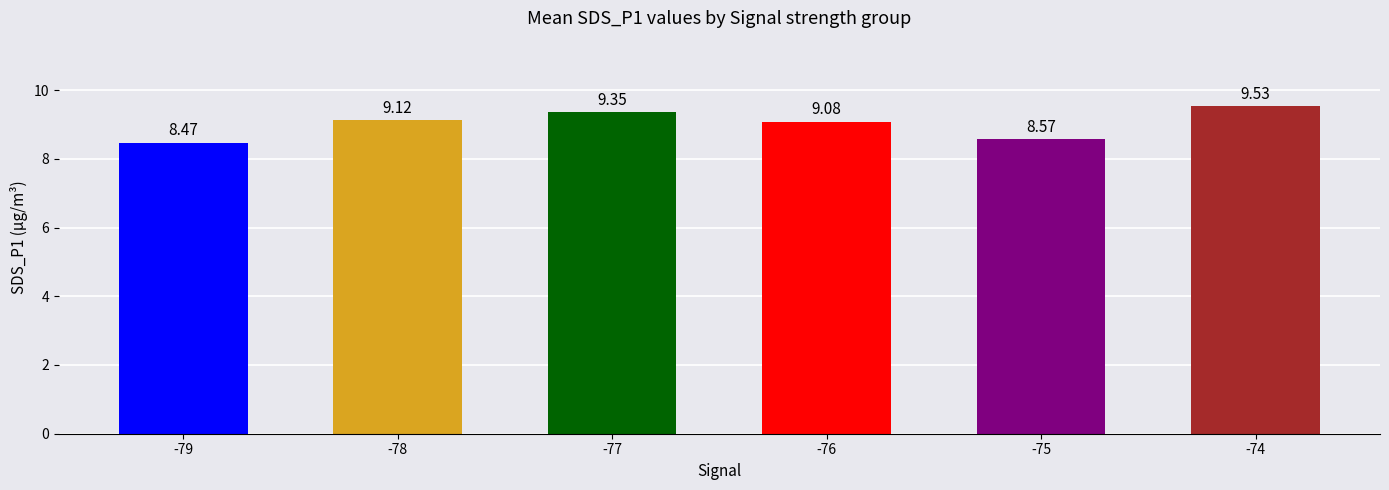

How many values exceed 9?

4